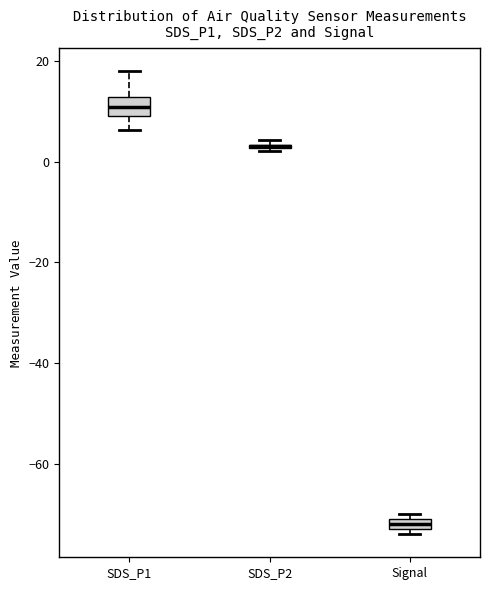

Where is the upper edge of the box for Signal on the y-axis? The values are not printed on the chart, so give them approximately, as read against the axis.

-70